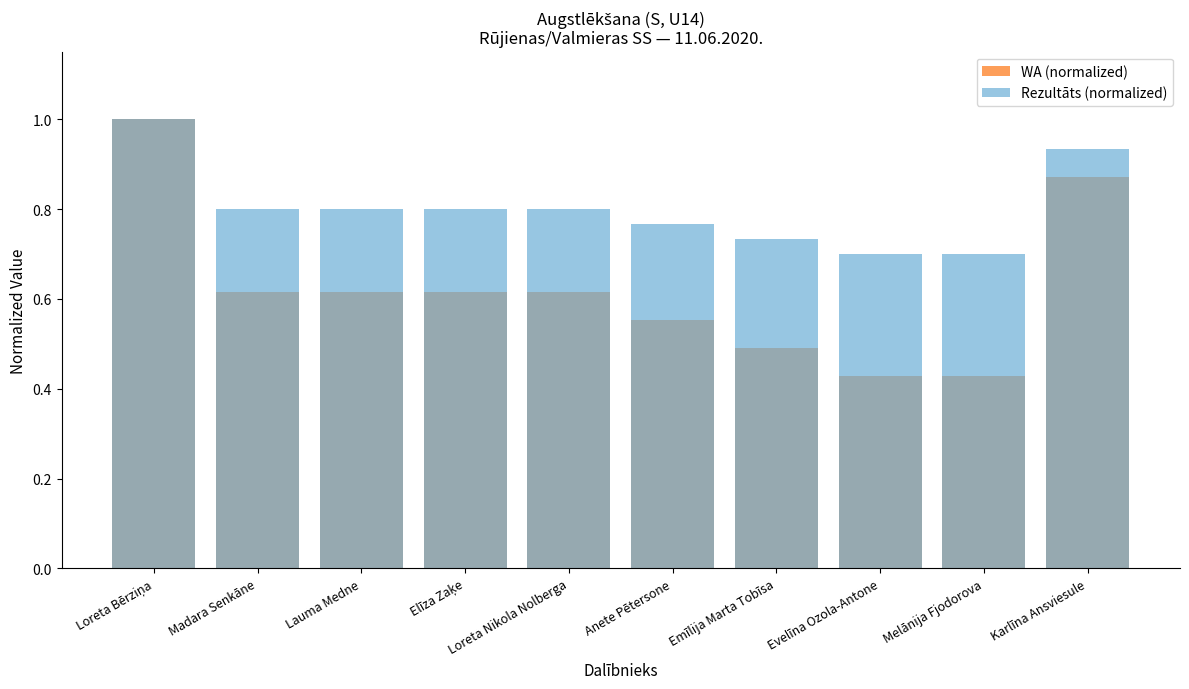

Reading left to right, list all the values displayed in this chart.

WA (normalized): Loreta Bērziņa=1.0	Madara Senkāne=0.6	Lauma Medne=0.6	Elīza Zaķe=0.6	Loreta Nikola Nolberga=0.6	Anete Pētersone=0.6	Emīlija Marta Tobīsa=0.5	Evelīna Ozola-Antone=0.4	Melānija Fjodorova=0.4	Karlīna Ansviesule=0.9
Rezultāts (normalized): Loreta Bērziņa=1.0	Madara Senkāne=0.8	Lauma Medne=0.8	Elīza Zaķe=0.8	Loreta Nikola Nolberga=0.8	Anete Pētersone=0.8	Emīlija Marta Tobīsa=0.7	Evelīna Ozola-Antone=0.7	Melānija Fjodorova=0.7	Karlīna Ansviesule=0.9